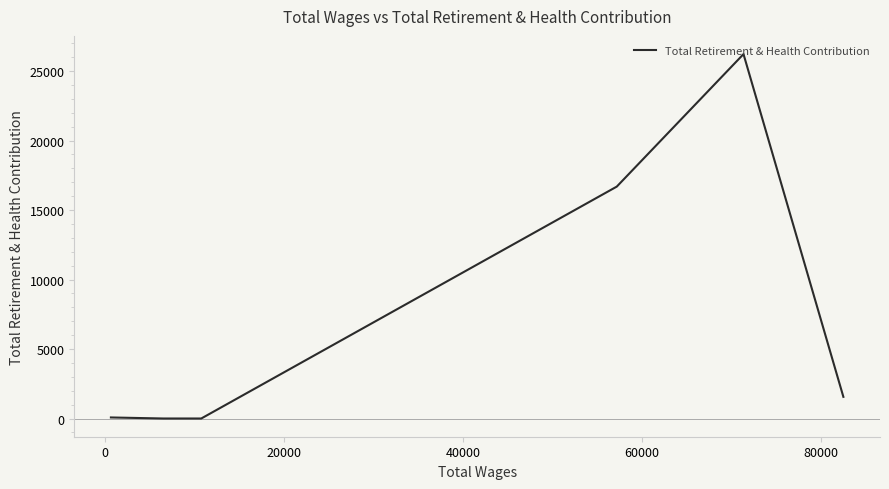

True or false: the data has more than 0 interior local peaks.

True